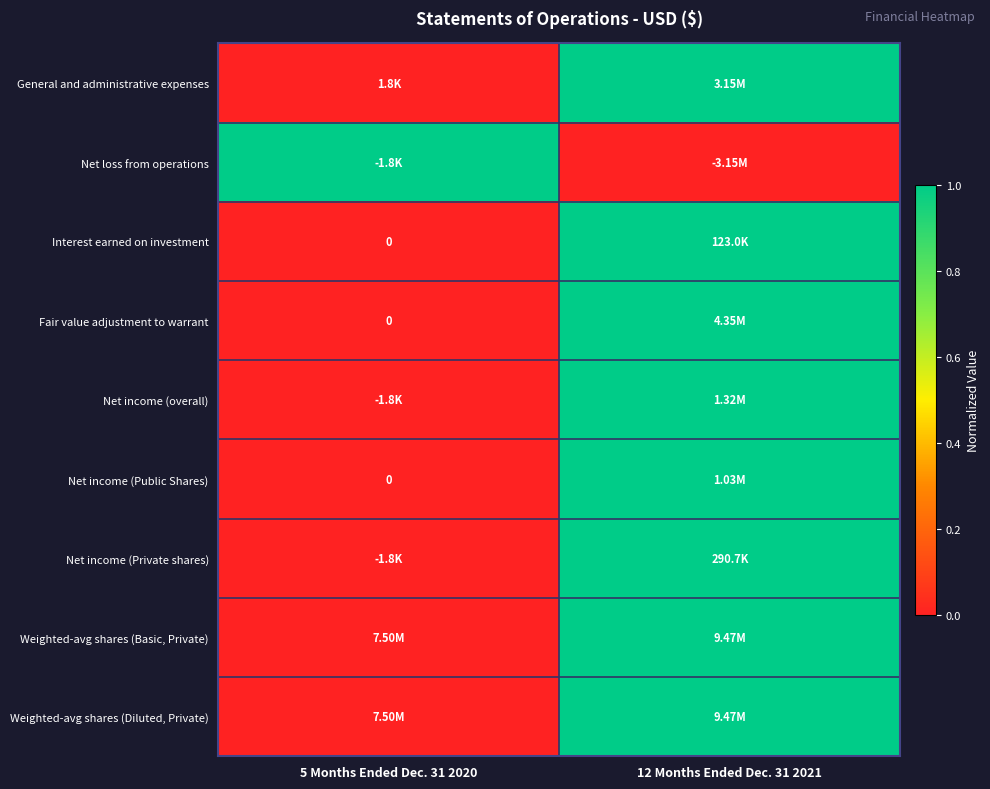

The Fair value adjustment to warrant series shows 0 at 5 Months Ended Dec. 31 2020. True or false?

False